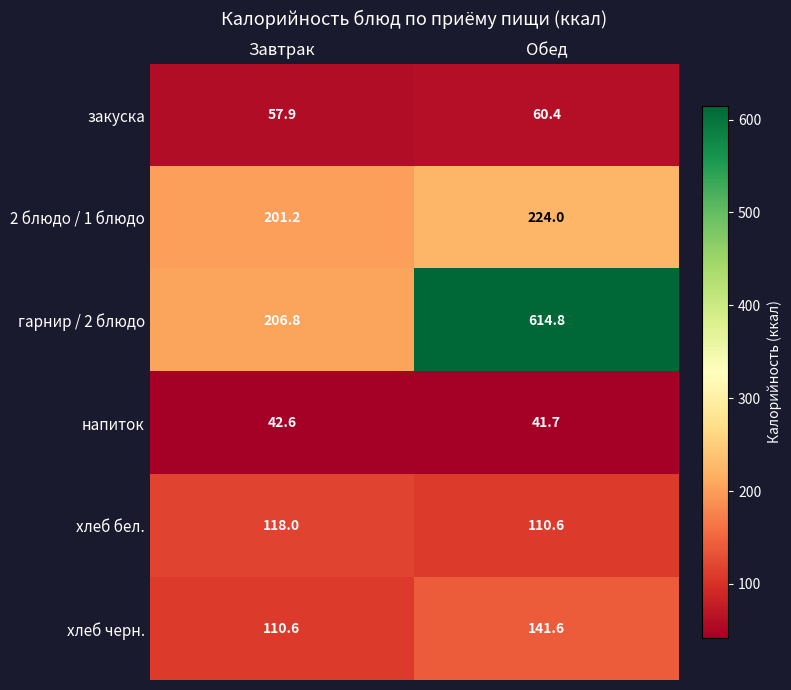

How many values in the 2 блюдо / 1 блюдо series are below 224?

1